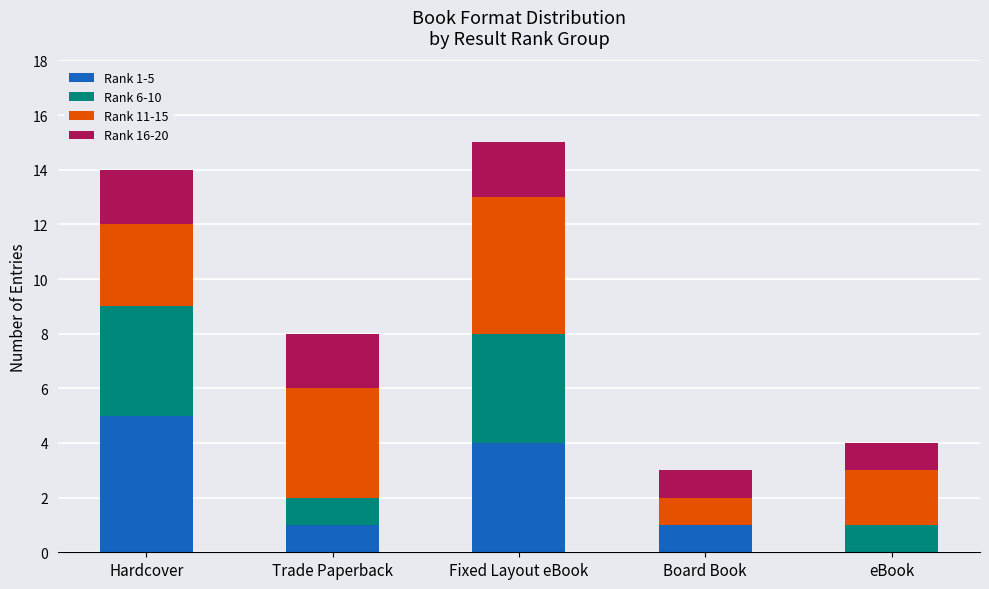

Count the number of data series in this chart.

4